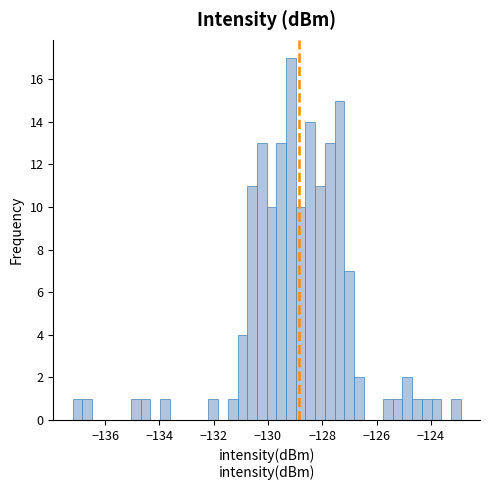

Around what value on the x-axis is the tallest bar? Give the approximate position of its centre, as read against the axis.

-129.2